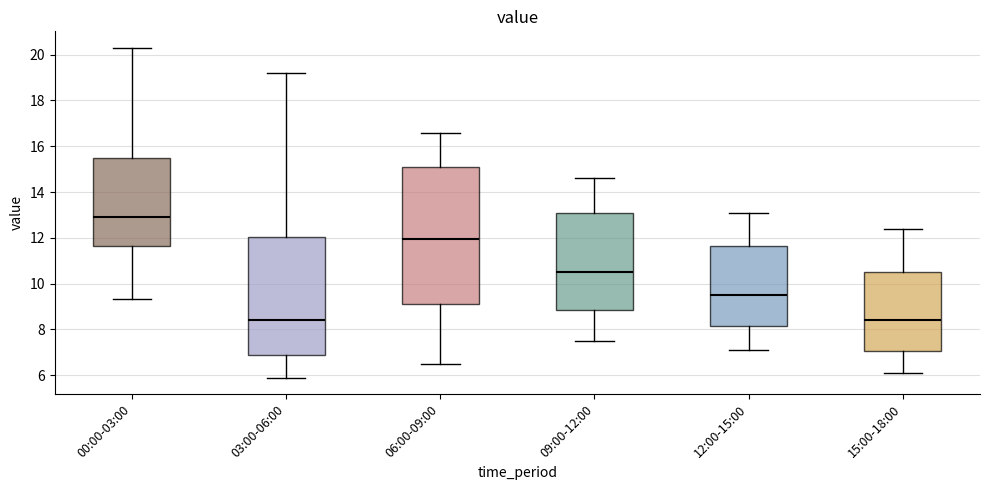

Where is the lower edge of the box for 06:00-09:00 on the y-axis? The values are not printed on the chart, so give them approximately, as read against the axis.

9.2